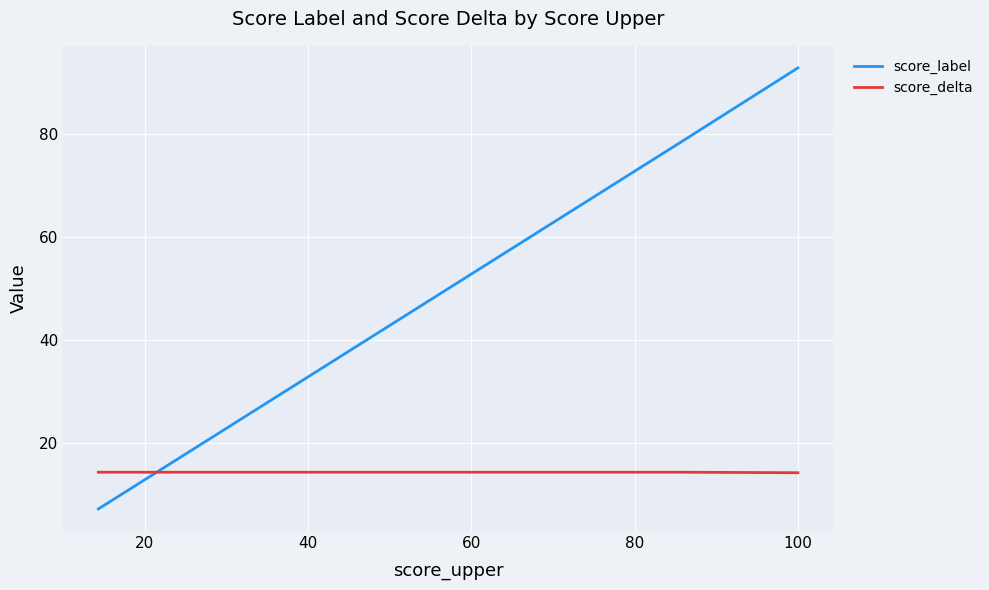

What are all the series names shown in the legend?

score_label, score_delta